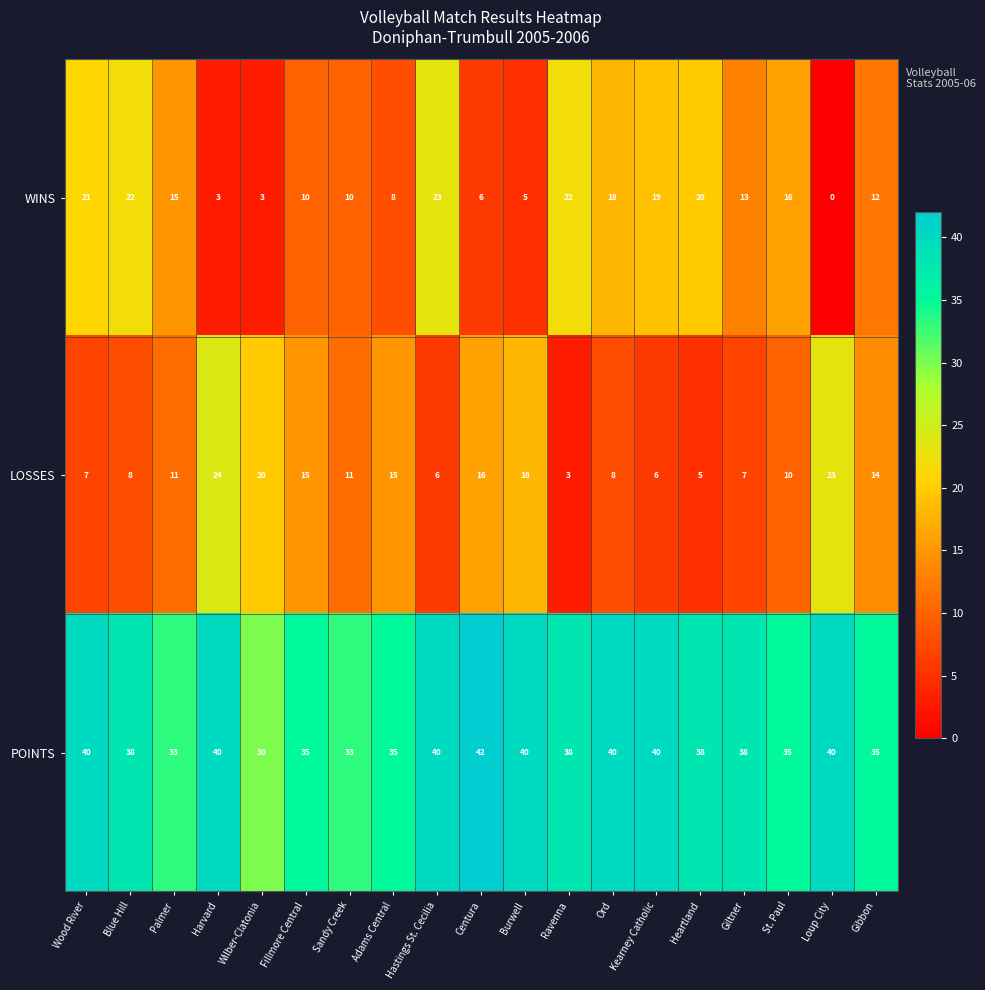

Between Harvard and Adams Central, which series saw the biggest shift?

LOSSES